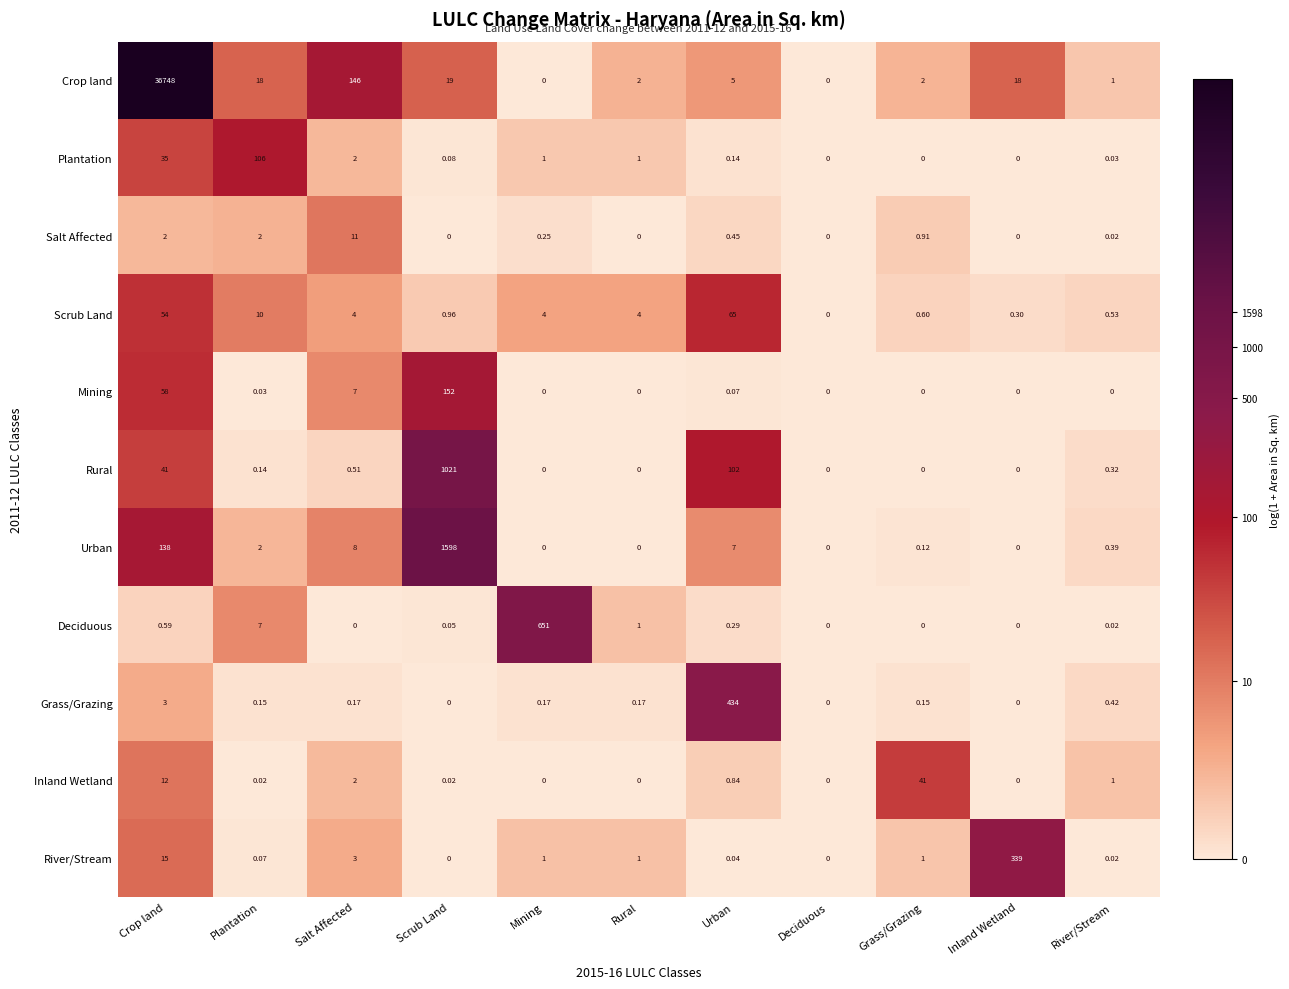

How many data points does each series have?

11